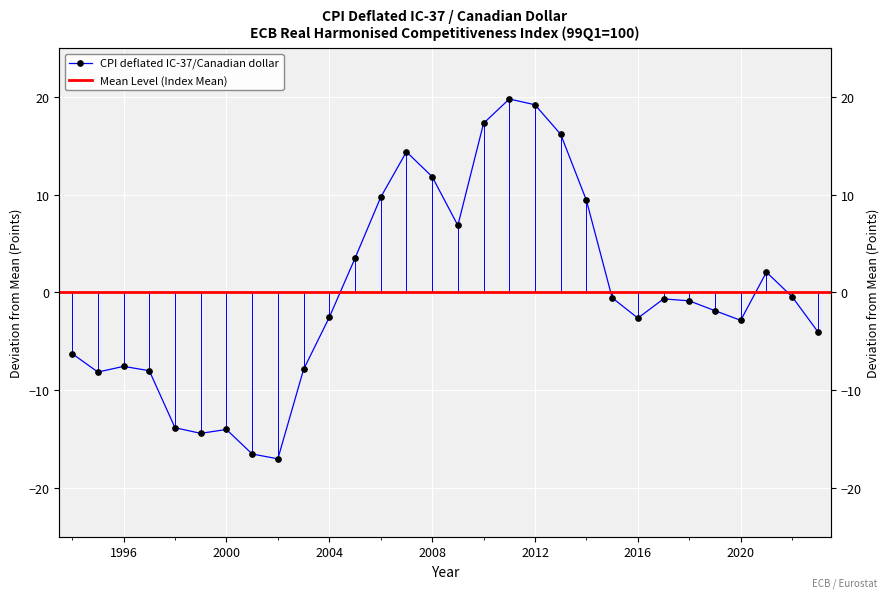

Reading right to left, what are all the values shown in this chart?

-4.0	-0.4	2.1	-2.9	-1.9	-0.9	-0.7	-2.6	-0.6	9.4	16.2	19.2	19.8	17.3	6.9	11.8	14.4	9.7	3.5	-2.6	-7.9	-17.0	-16.5	-14.0	-14.4	-13.8	-8.0	-7.6	-8.2	-6.3